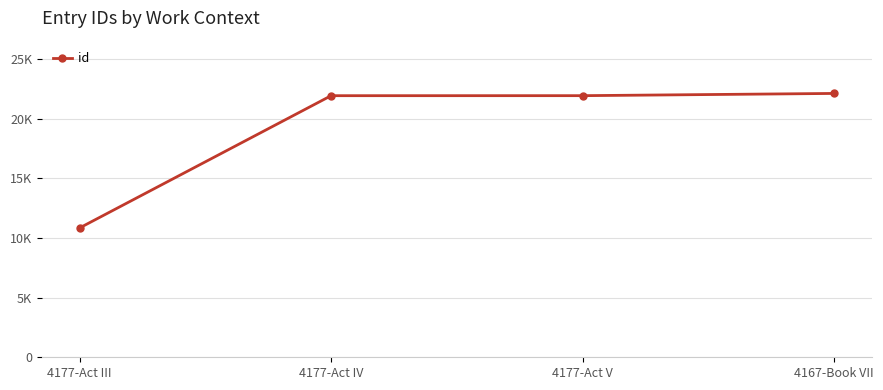

Does the chart have visible grid lines?

Yes